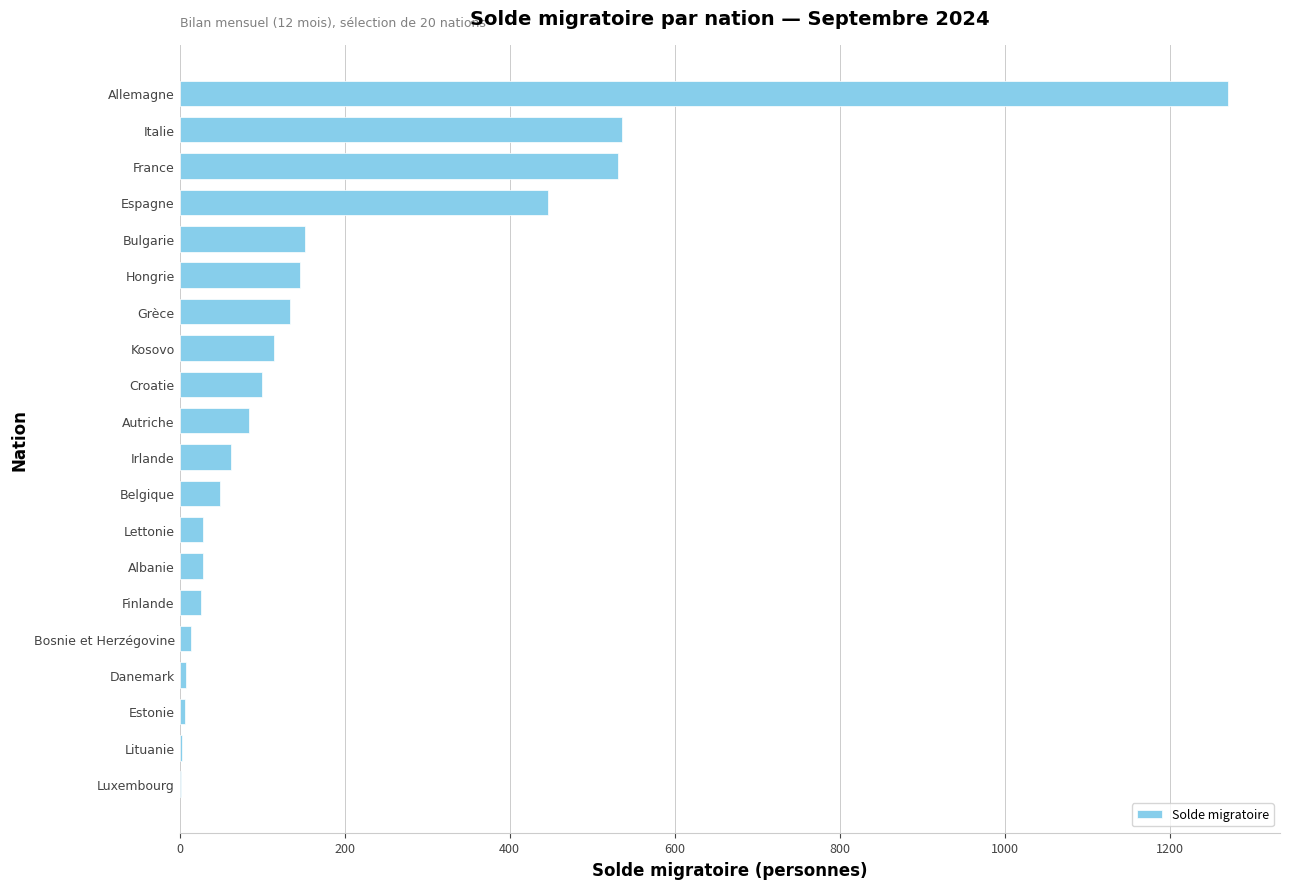

What is the change in value from Autriche to Grèce?

+50